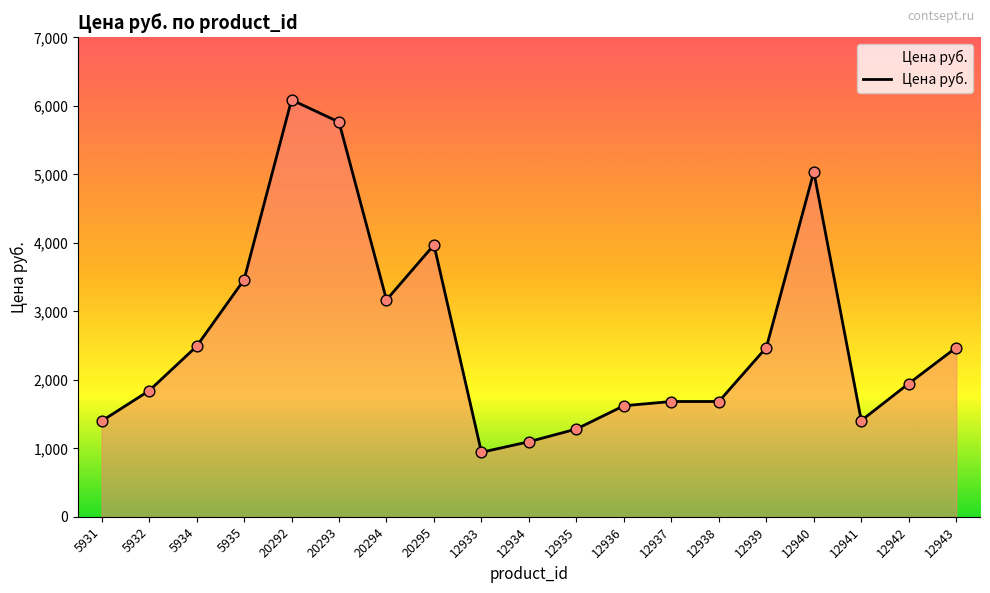

Approximately how many times larger is the value at 12938 compared to 20295?

0.4